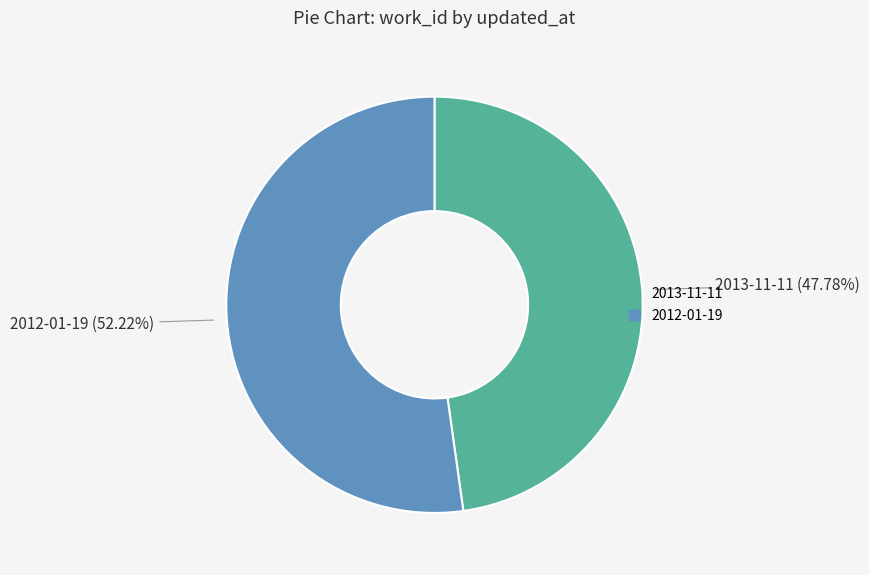

To the nearest percent, what portion does 2012-01-19 represent?

52%